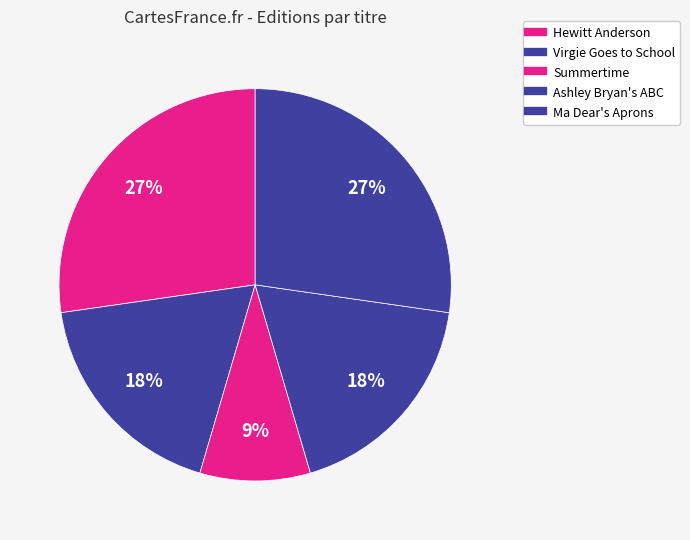

How many slices are in this pie chart?

5